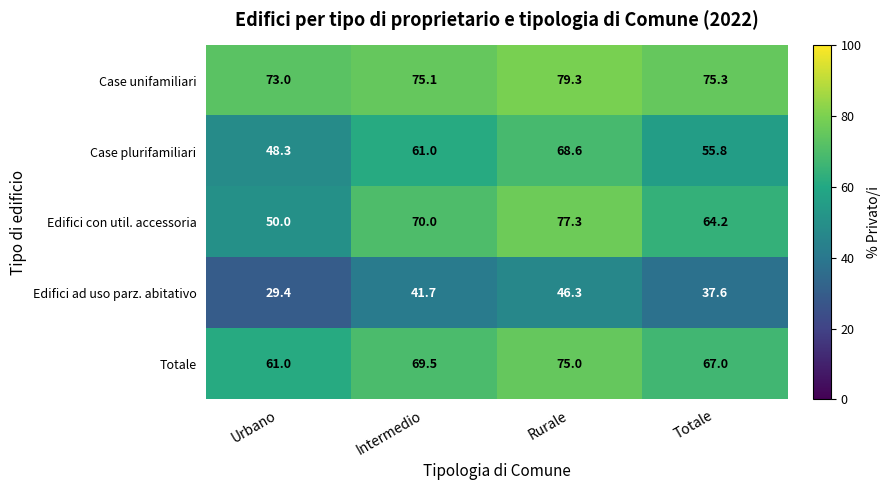

Which category has the lowest value in the Edifici con util. accessoria series?

Urbano